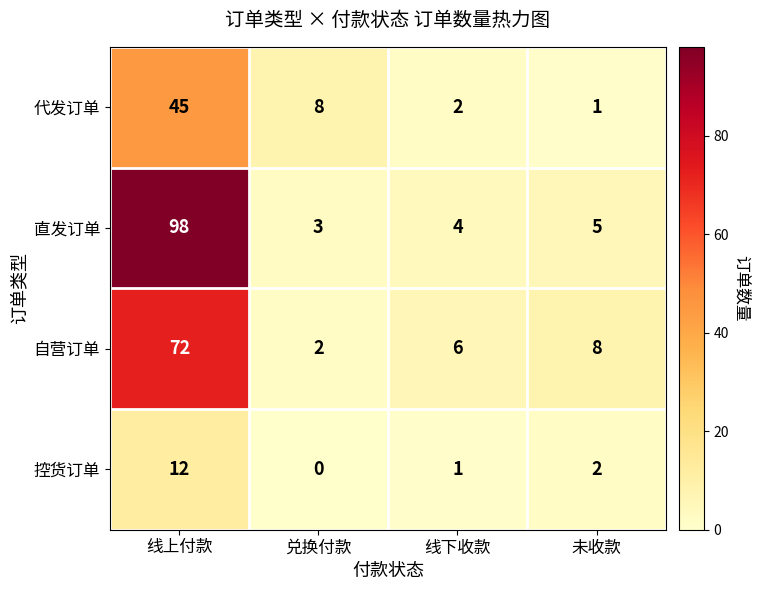

What is the sum of the 自营订单 values at 线下收款 and 线上付款?

78